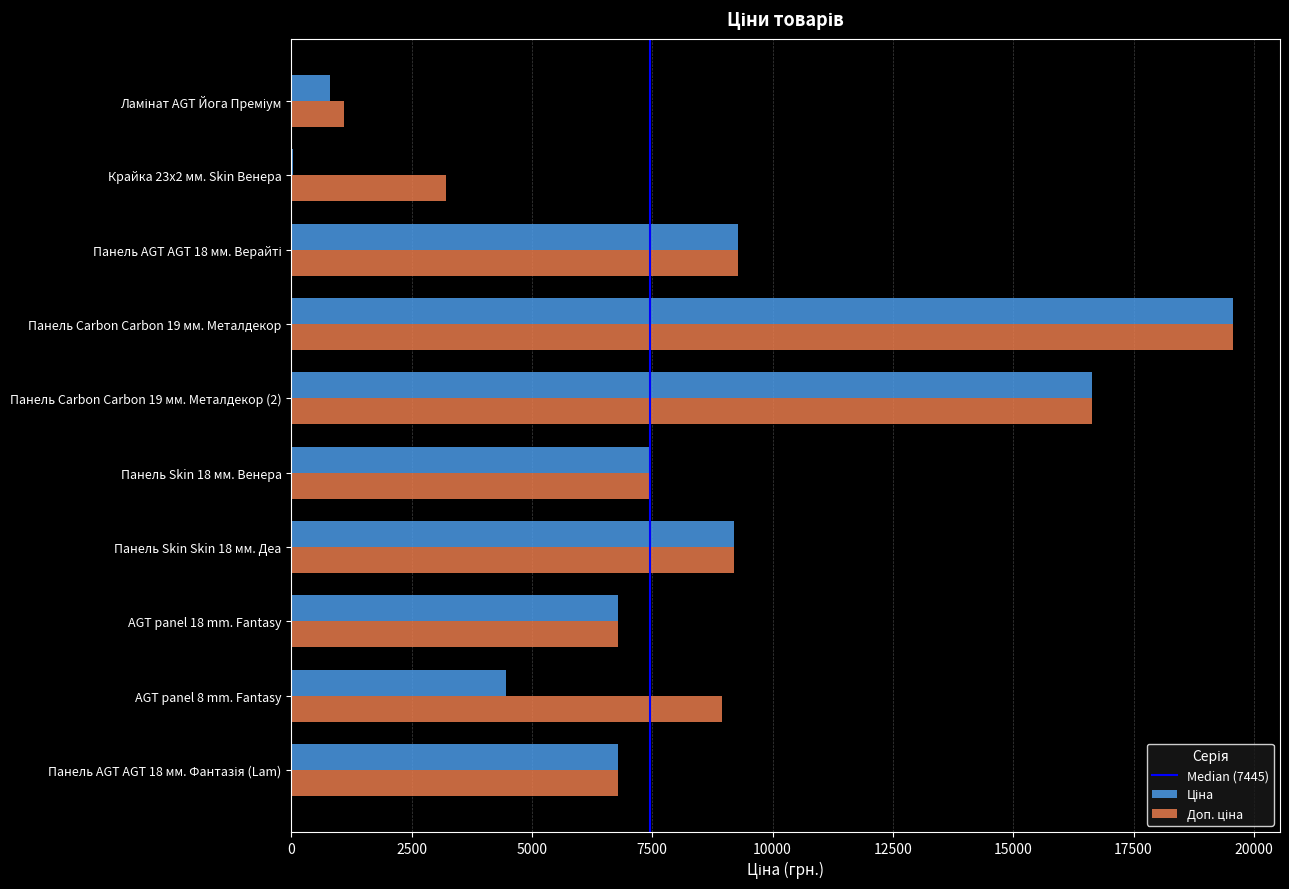

Which category has the highest value across all series?

Панель Carbon Carbon 19 мм. Металдекор